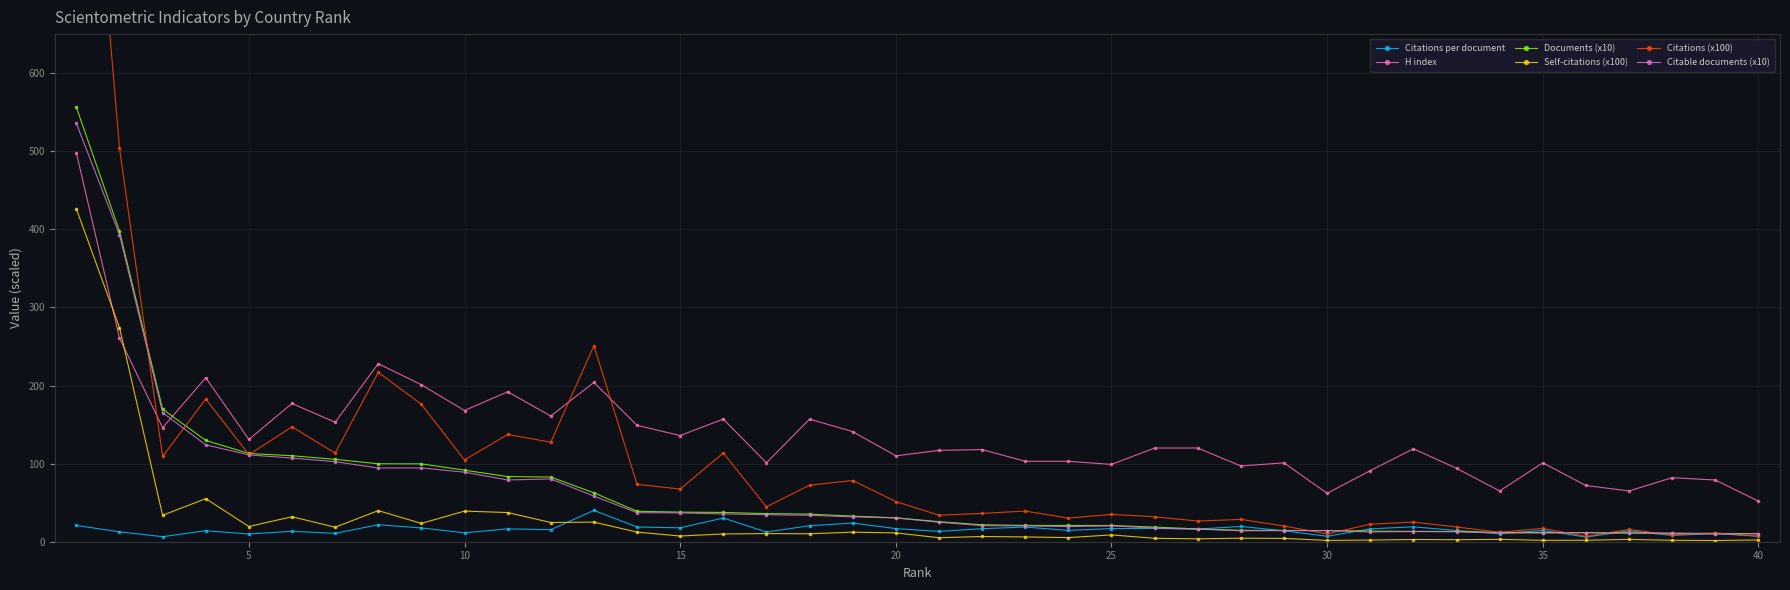

True or false: Self-citations (x100) has more than 0 points higher than both neighbors.

True